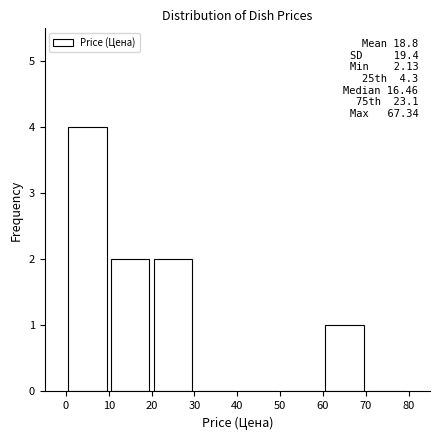

Which range on the x-axis has the tallest bar?

0 to 10